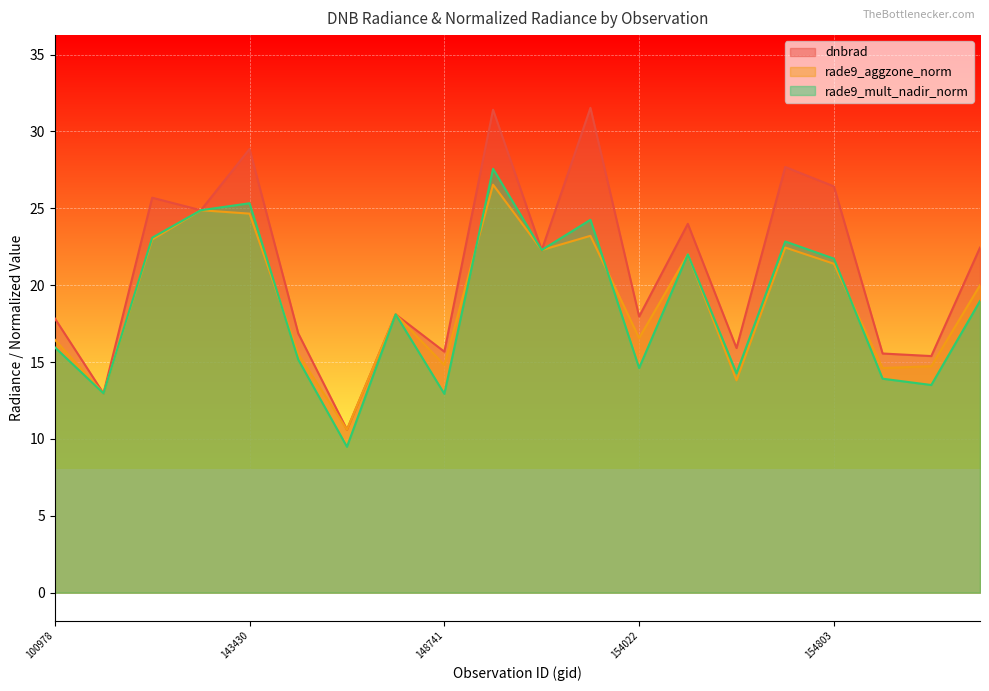

Between which two adjacent categories do rade9_aggzone_norm and dnbrad first intersect?

100978 and 103686